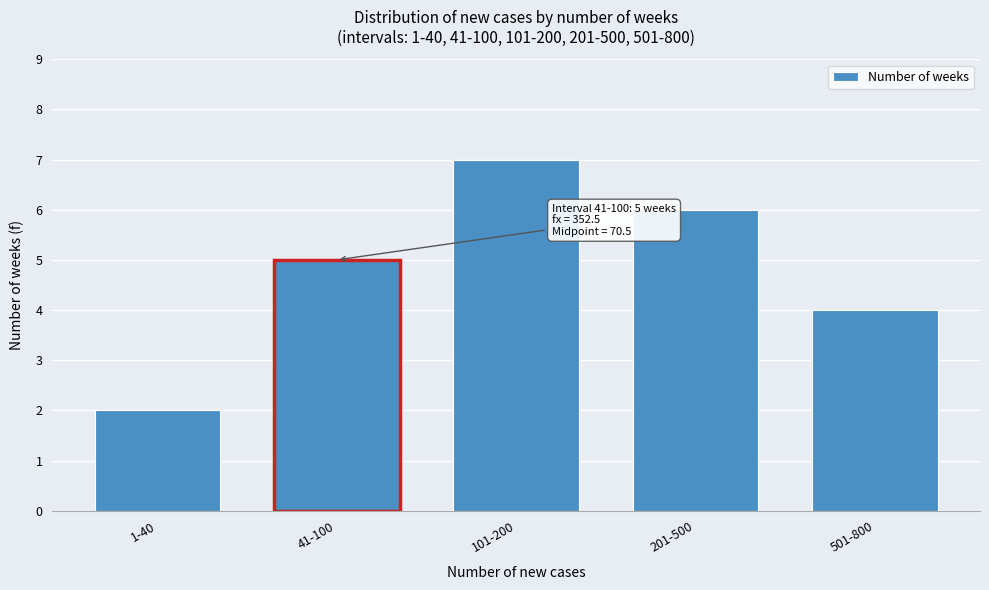

Reading left to right, extract all data points from this chart.

1-40=2	41-100=5	101-200=7	201-500=6	501-800=4